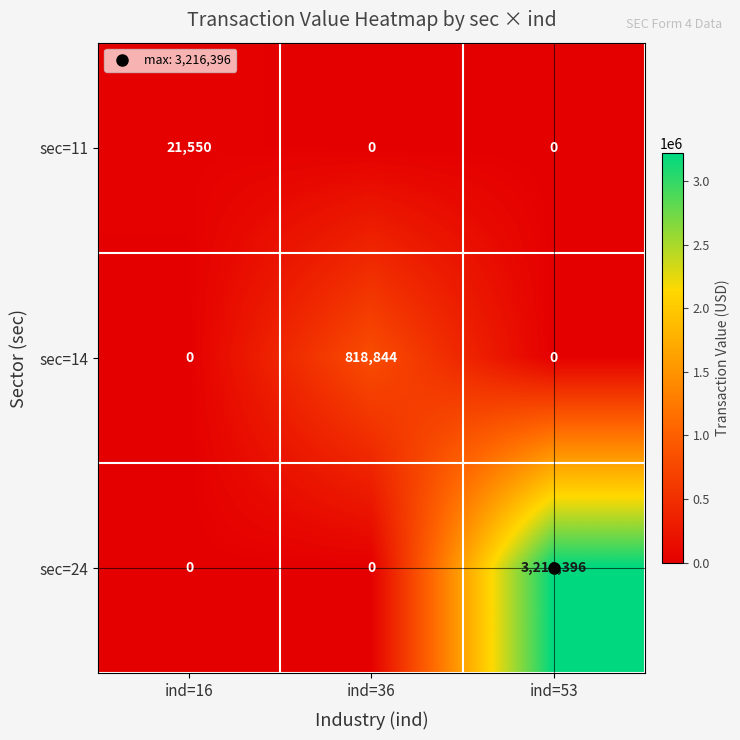

What is the maximum value shown in the chart?

3216396